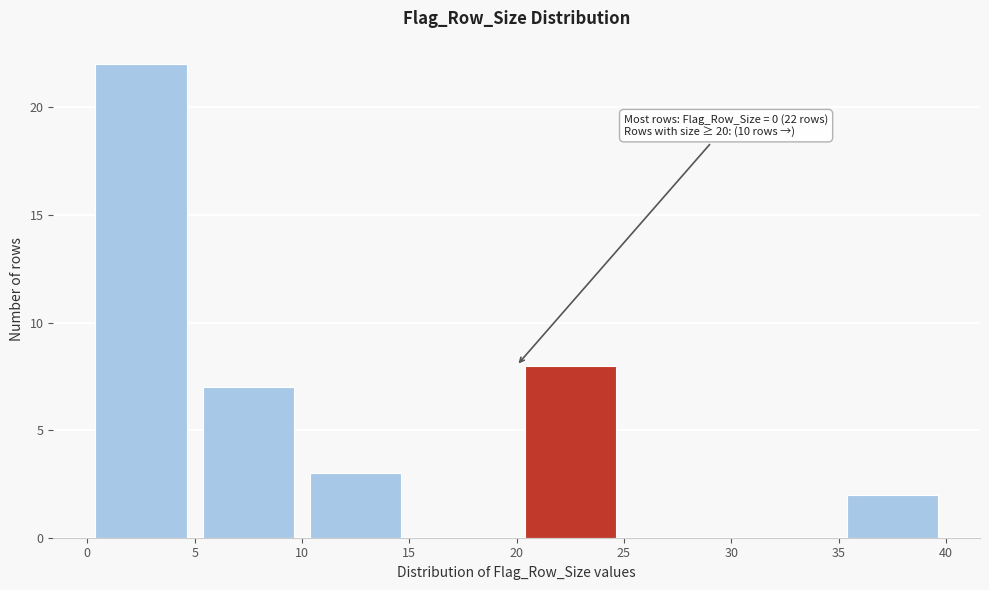

Over which range of the x-axis is the bar tallest?

0 to 5